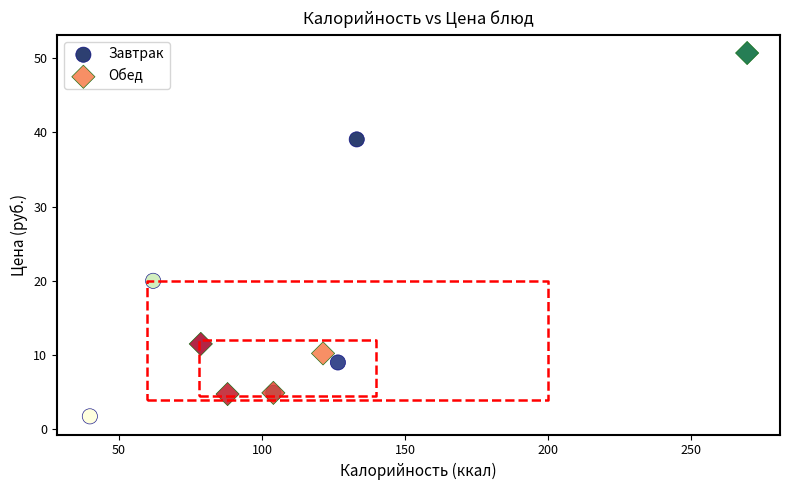

What are all the series names shown in the legend?

Завтрак, Обед